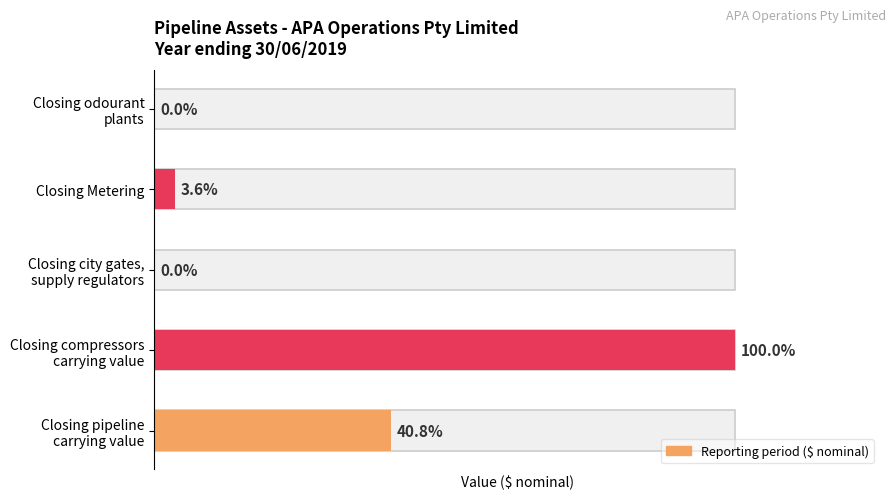

Are the bars horizontal?

Yes